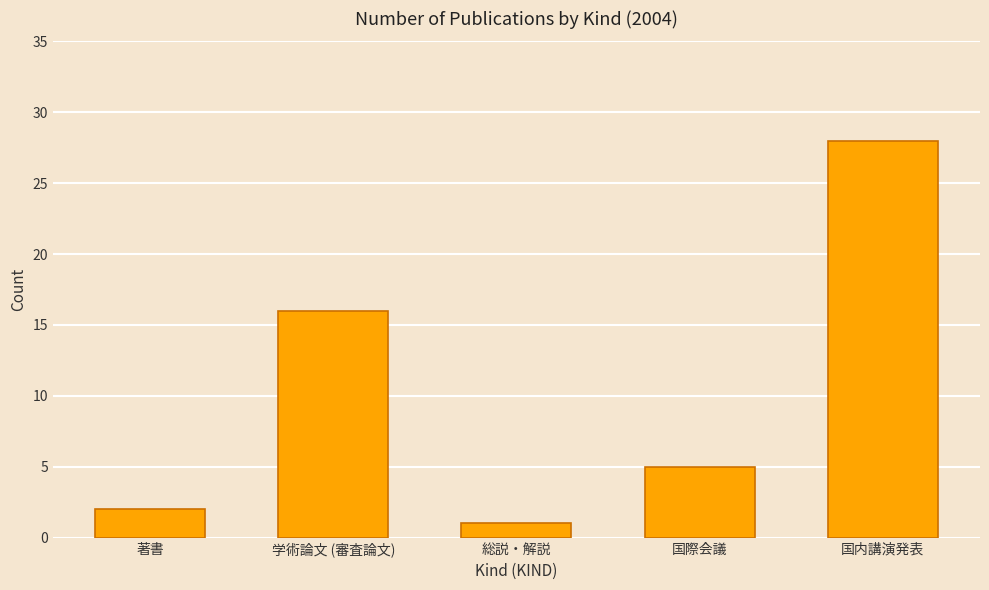

What is the sum of all values?

52